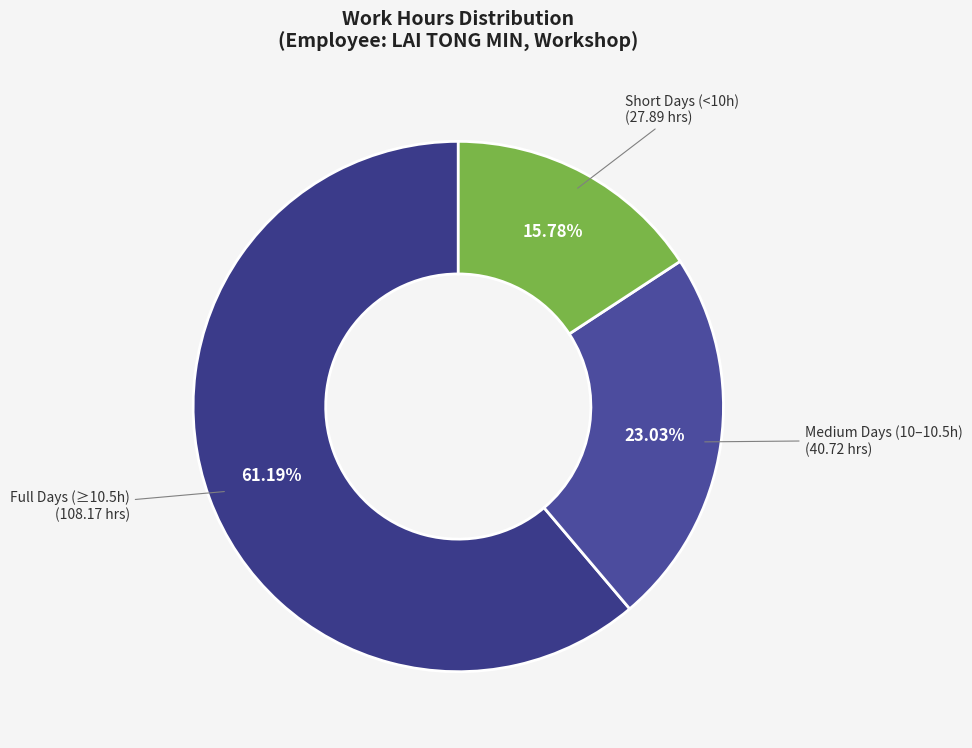

How many slices are in this pie chart?

3